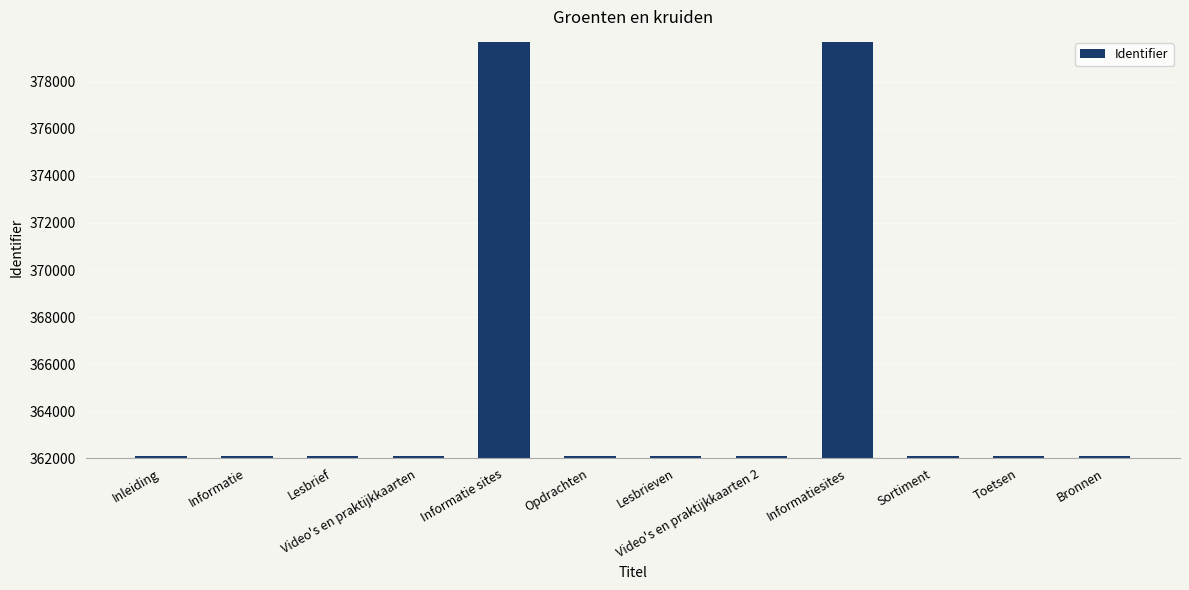

What is the difference between the maximum and minimum values?

17582